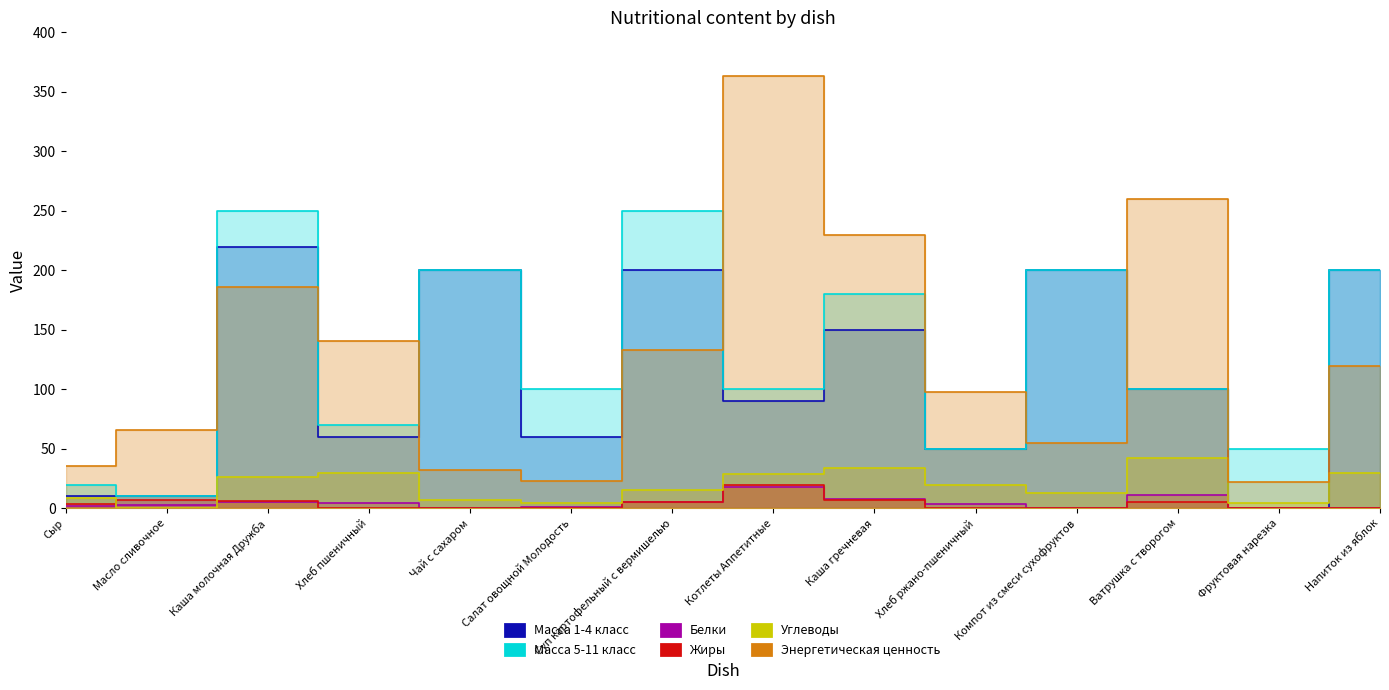

What is the value of the Энергетическая ценность point at the 1st from the left?

35.8